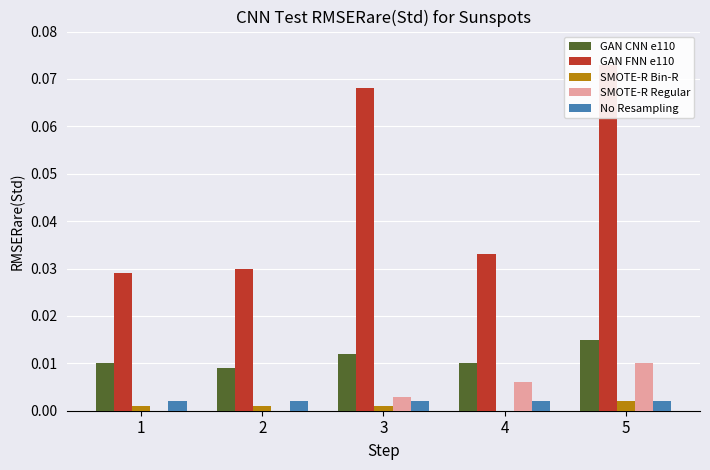

What is the maximum value for GAN FNN e110?

0.1